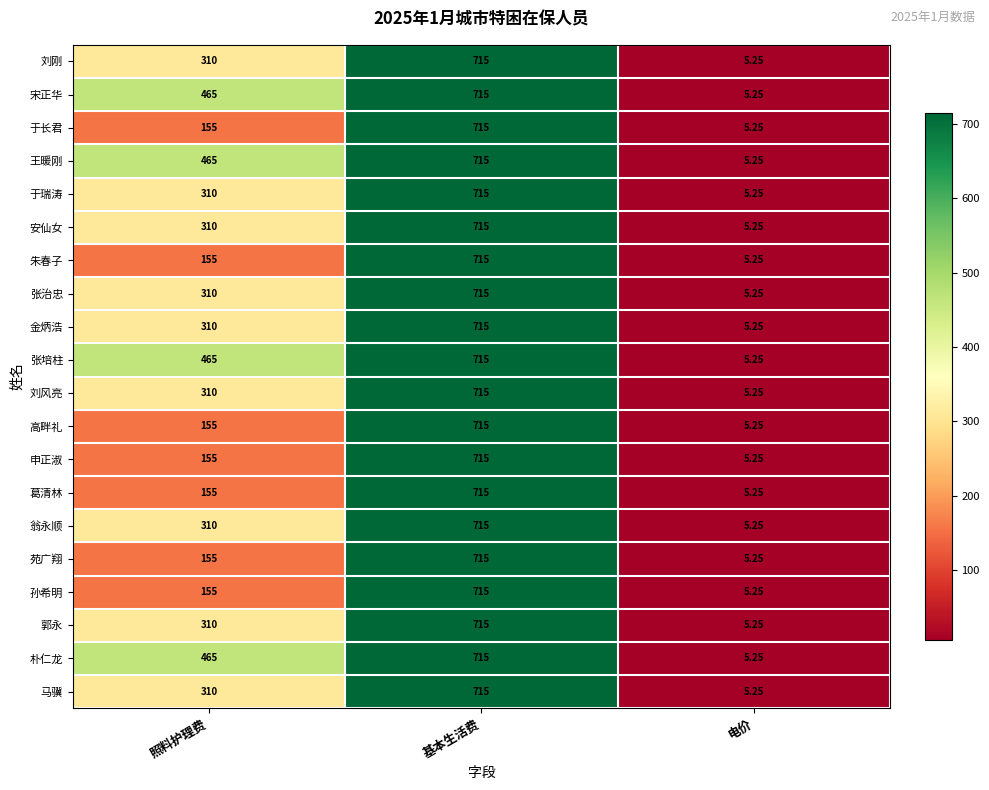

At which label is 申正淑 closest to 360?

照料护理费